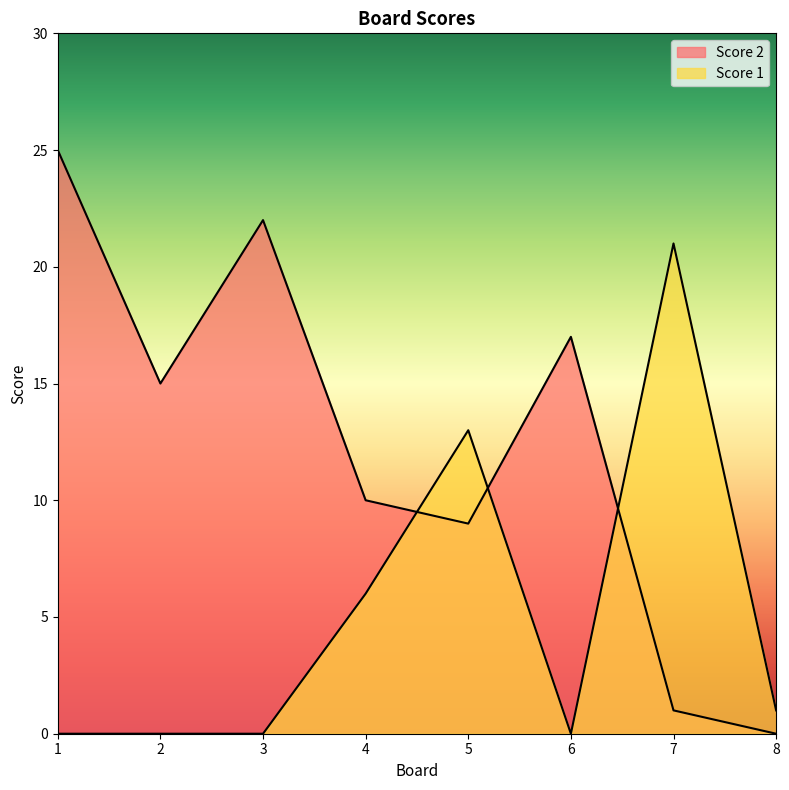

True or false: Score 1 and Score 2 intersect in this chart.

True